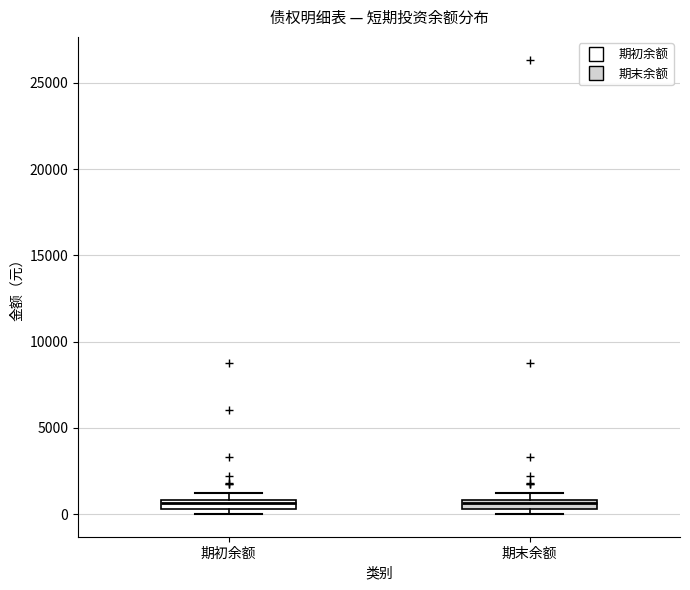

Where is the lower edge of the box for 期末余额 on the y-axis? The values are not printed on the chart, so give them approximately, as read against the axis.

500